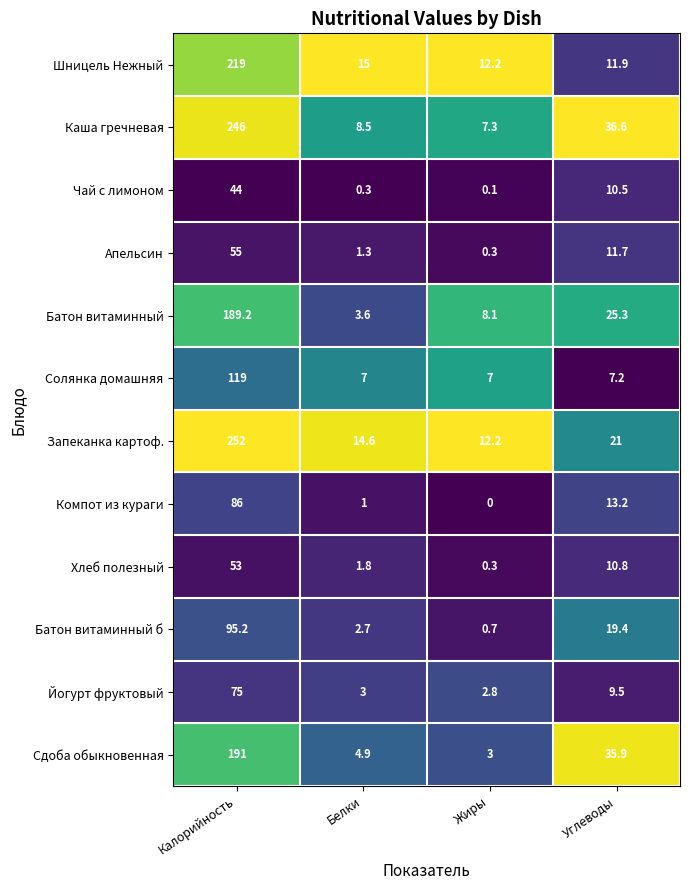

Which series changed the most between Жиры and Углеводы?

Сдоба обыкновенная